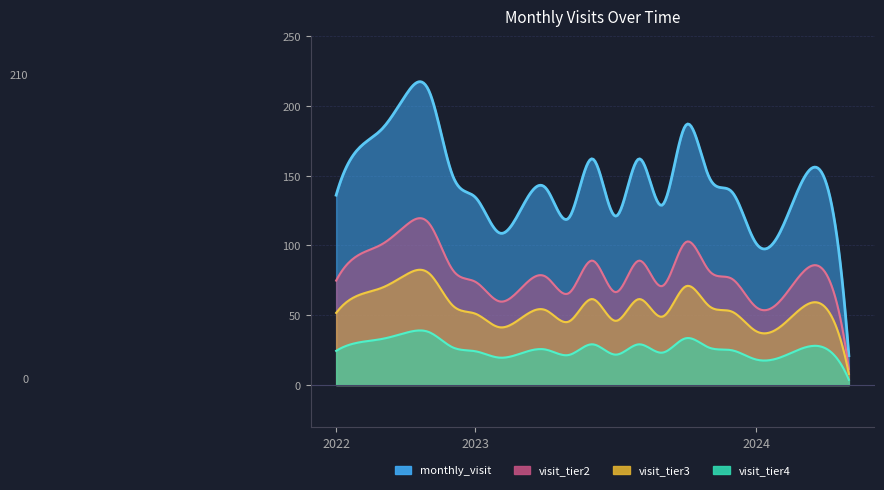

What is the label of the 20th point from the right?

2022-10